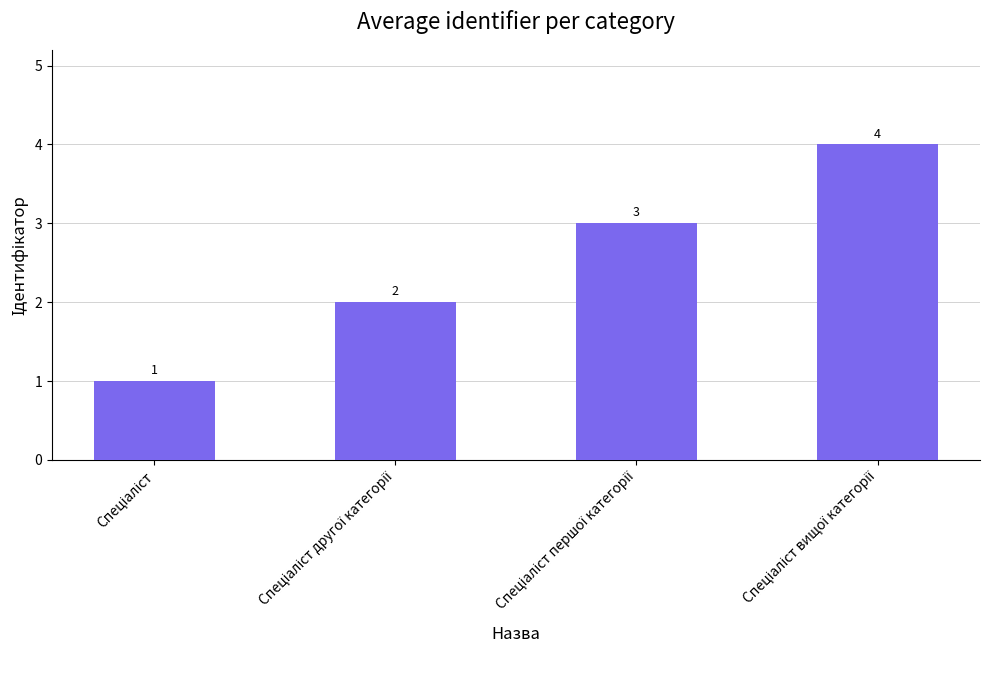

What is the difference between the maximum and minimum values?

3